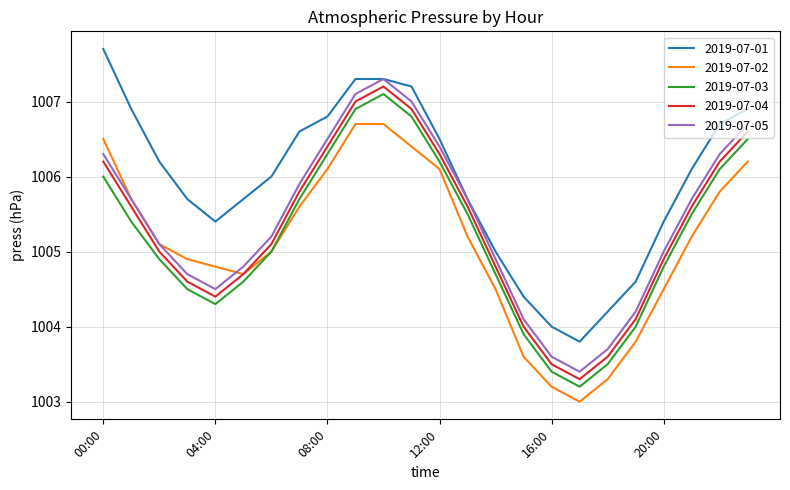

True or false: 2019-07-05 and 2019-07-03 cross at least once.

False